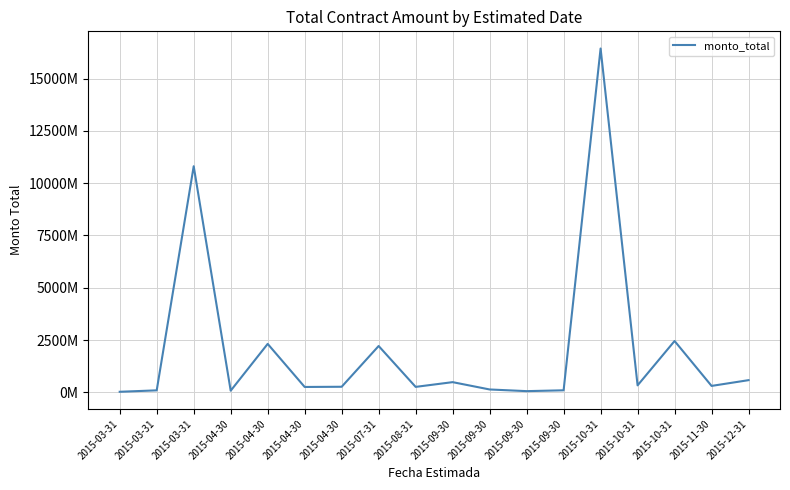

Is this an area chart (filled region under the line)?

No